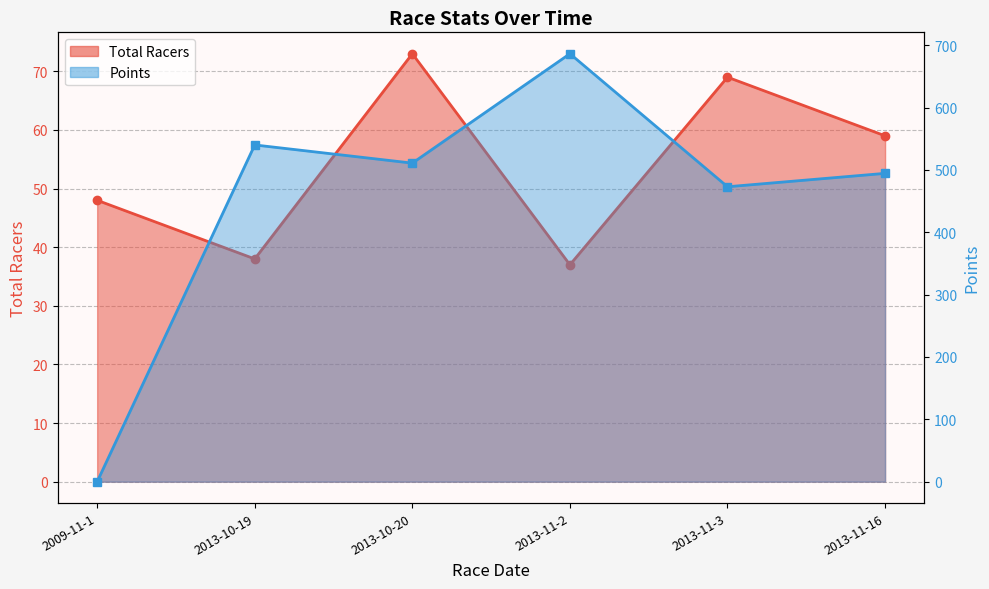

What is the difference between the Points values at 2013-10-20 and 2013-11-2?

175.4